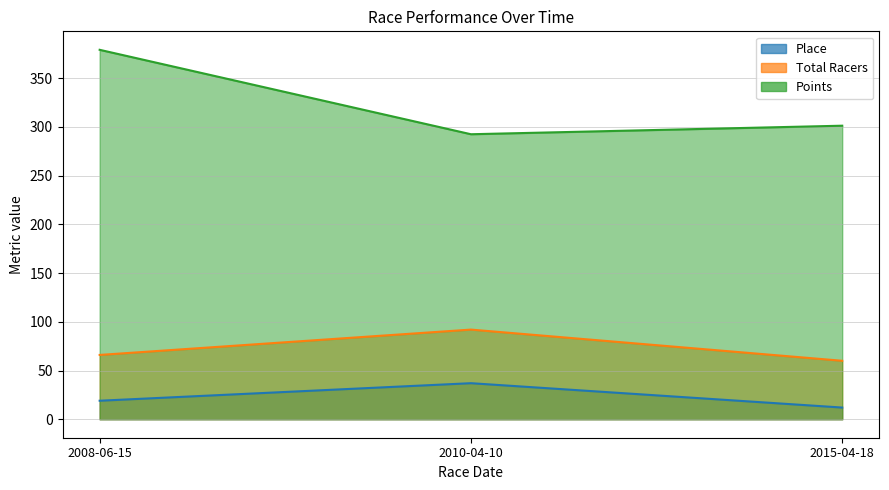

Which series changed the most between 2010-04-10 and 2015-04-18?

Total Racers